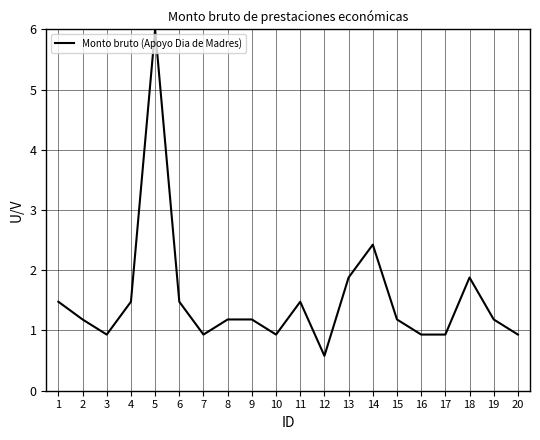

Is this an area chart (filled region under the line)?

No